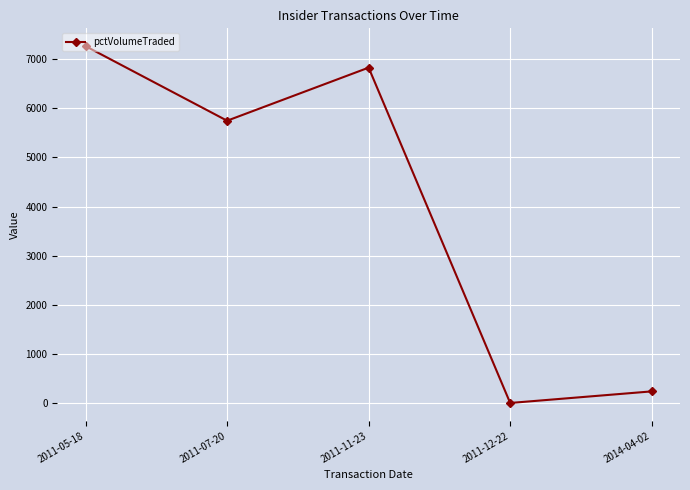

How many data points are less than 5748?

2